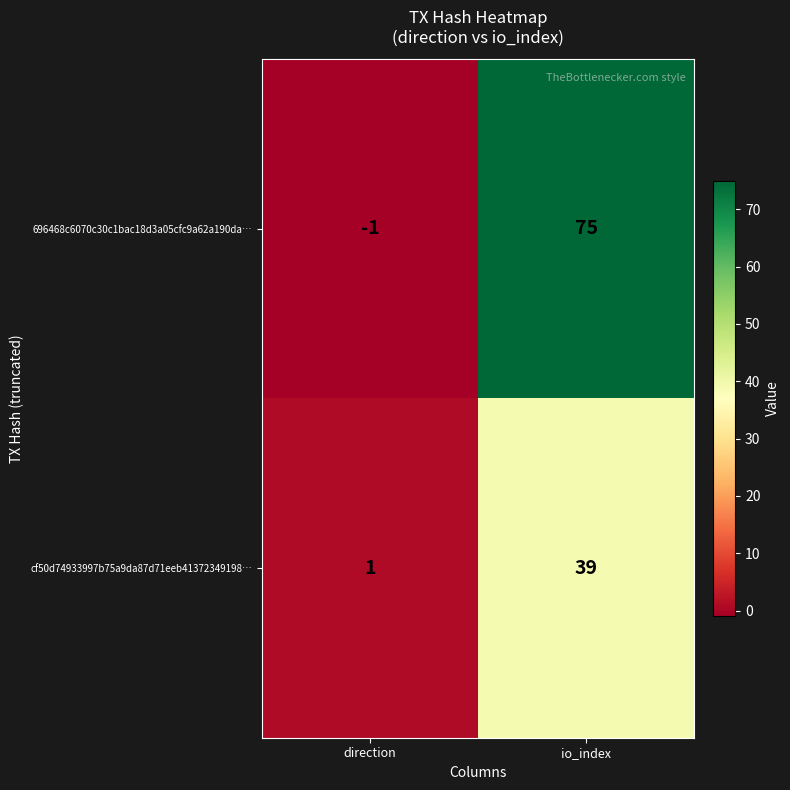

Reading left to right, what are all the values shown in this chart?

696468c6070c30c1bac18d3a05cfc9a62a190da…: direction=-1	io_index=75
cf50d74933997b75a9da87d71eeb41372349198…: direction=1	io_index=39